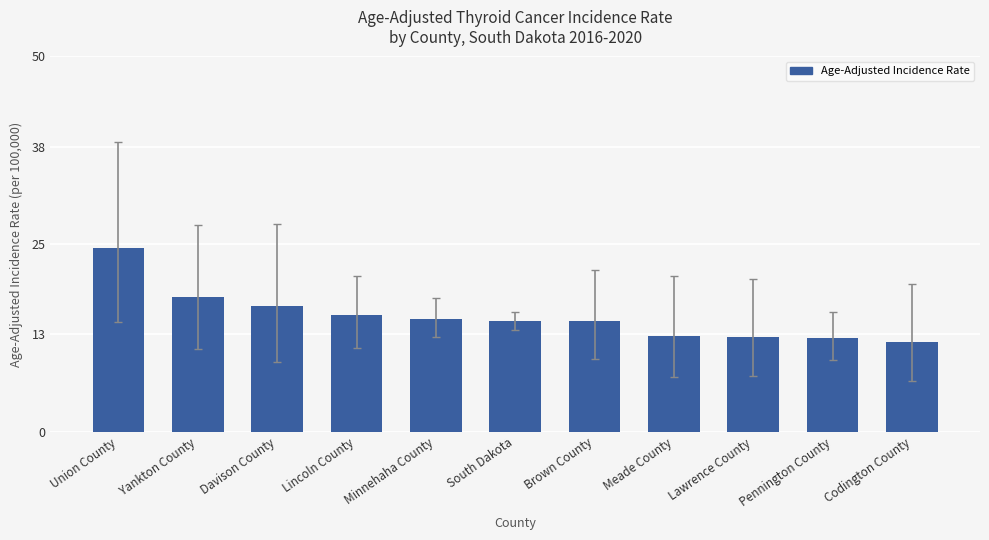

What is the sum of the values at Lincoln County and Brown County?

30.3